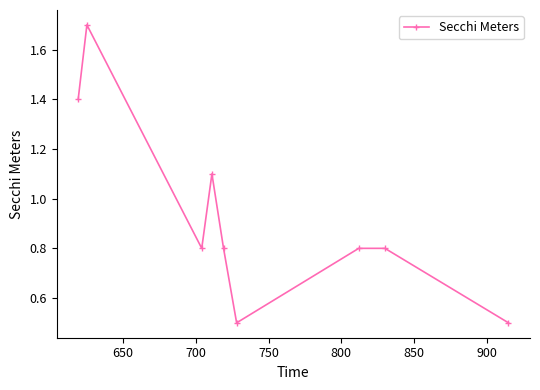

What is the greatest value displayed?

1.7